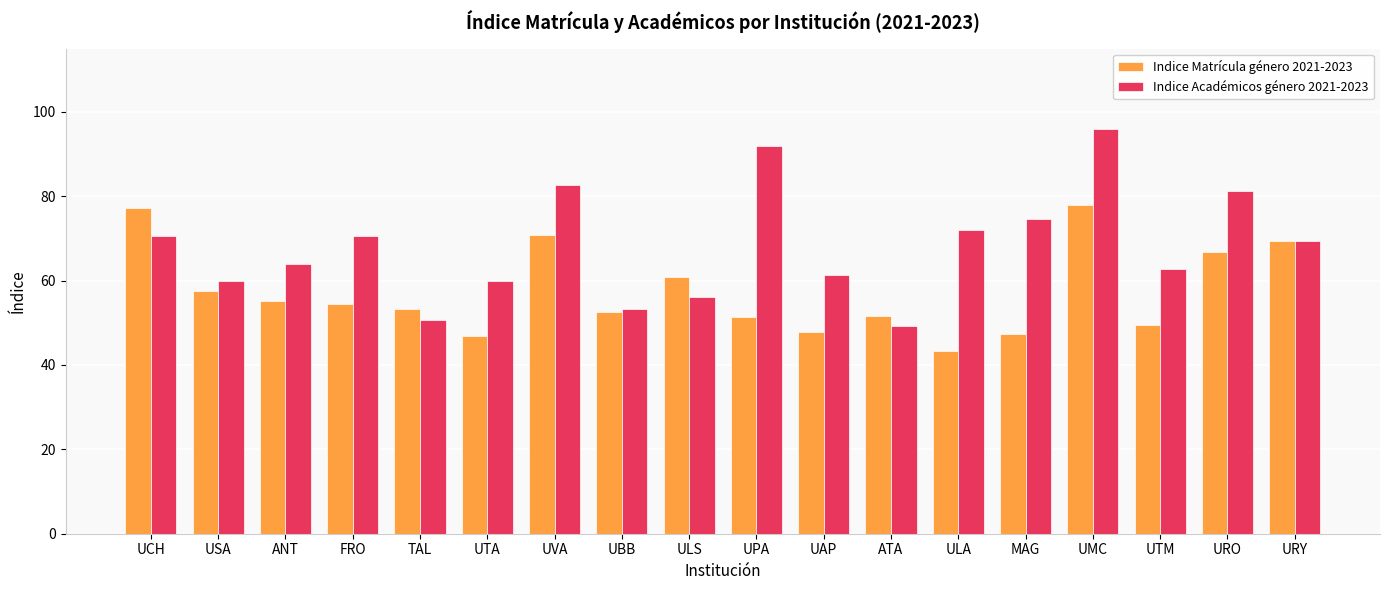

What position from the left is ATA?

12